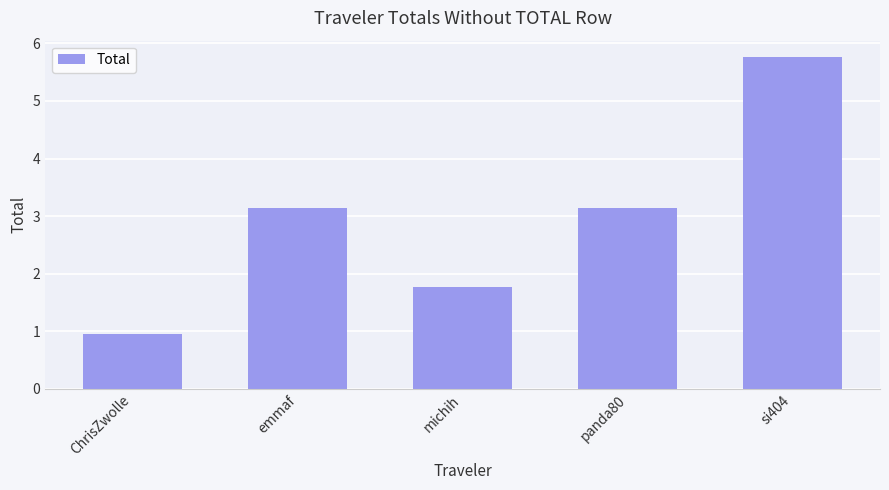

What is the change in value from michih to panda80?

+1.4